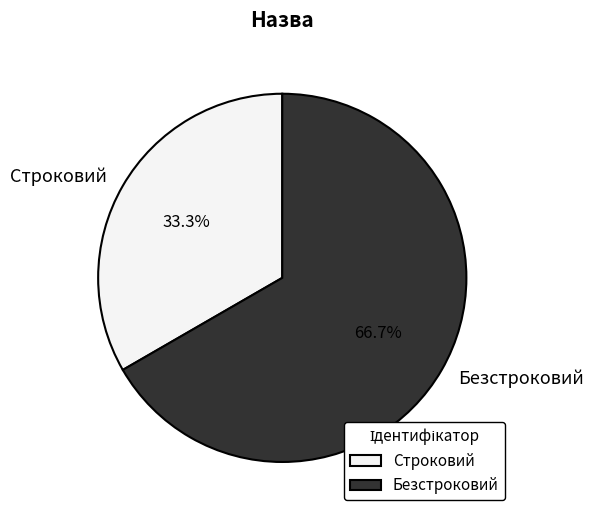

True or false: Безстроковий accounts for 76% of the total.

False